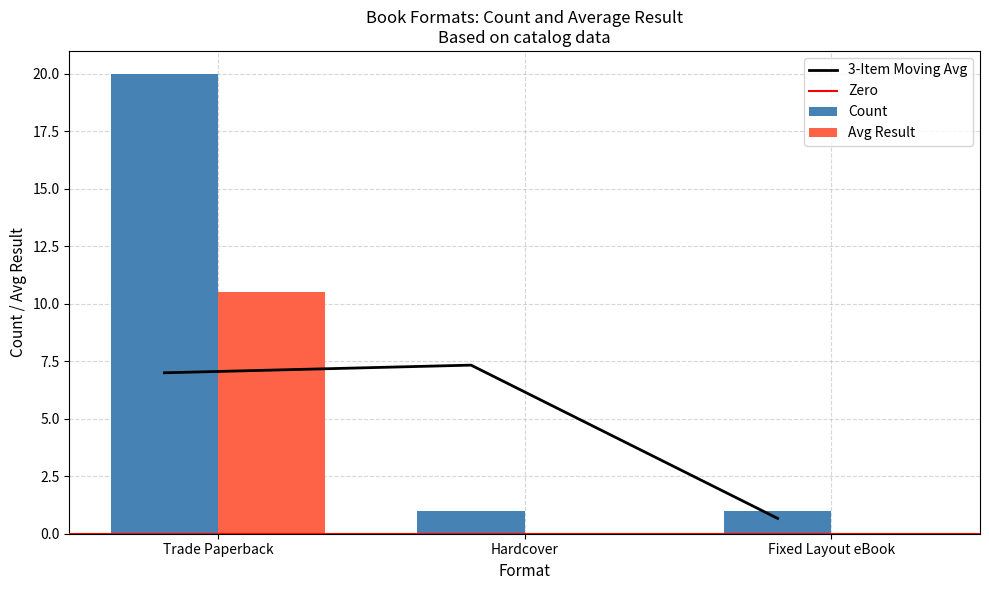

What is the label of the 1st bar from the left?

Trade Paperback